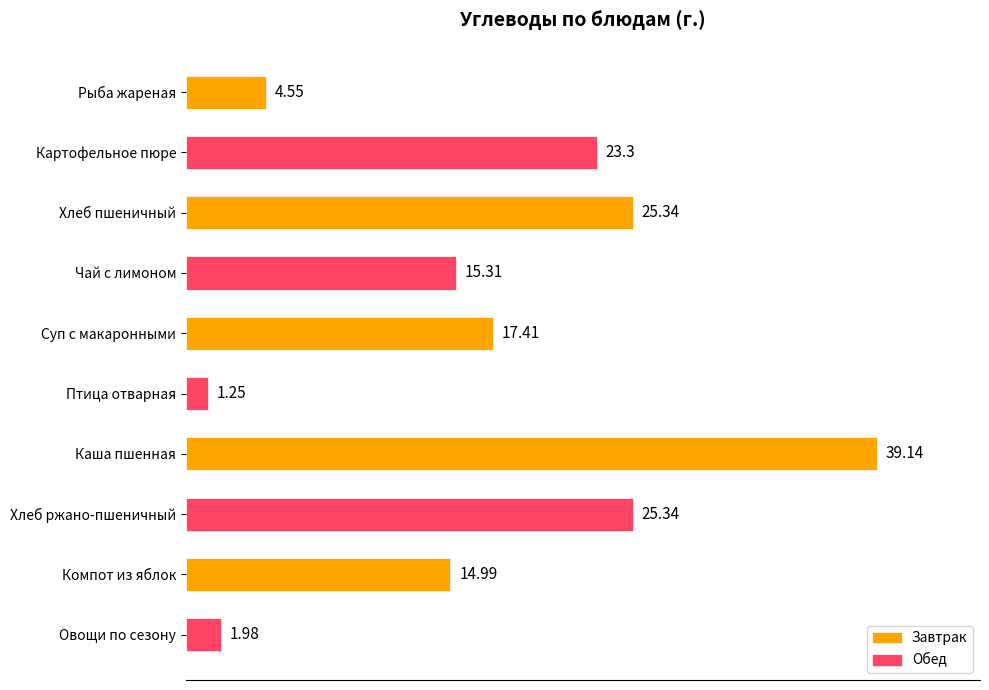

How many series are shown in this chart?

1